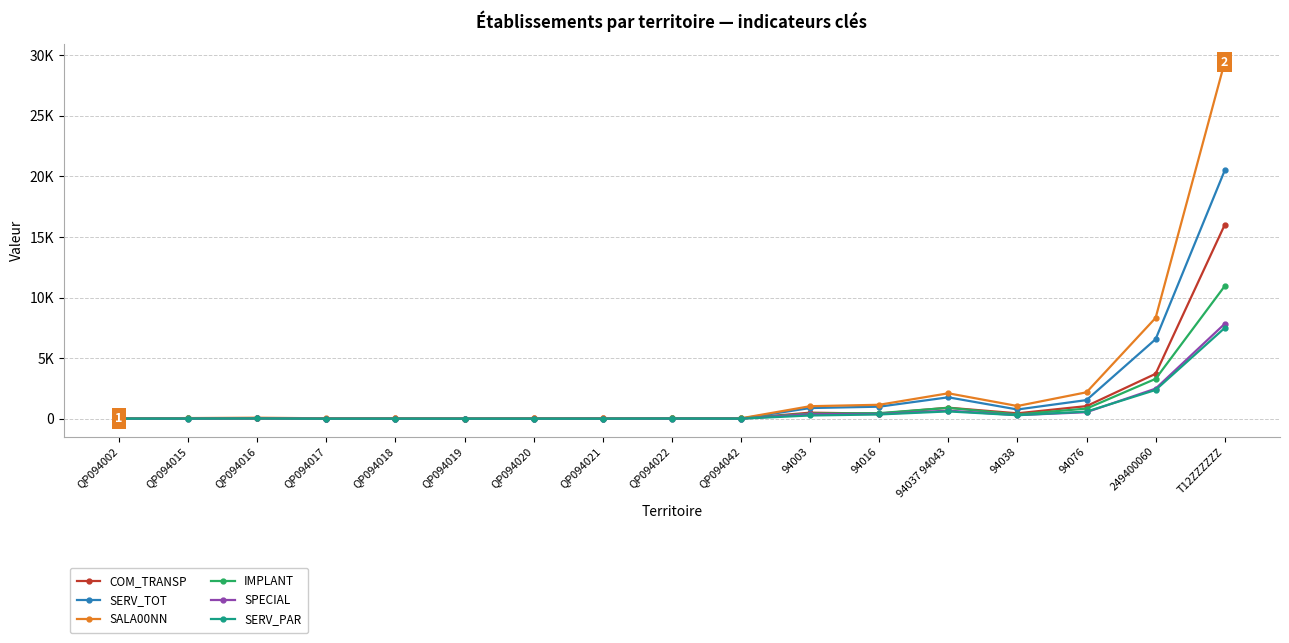

How many values in the SPECIAL series exceed 10?

8